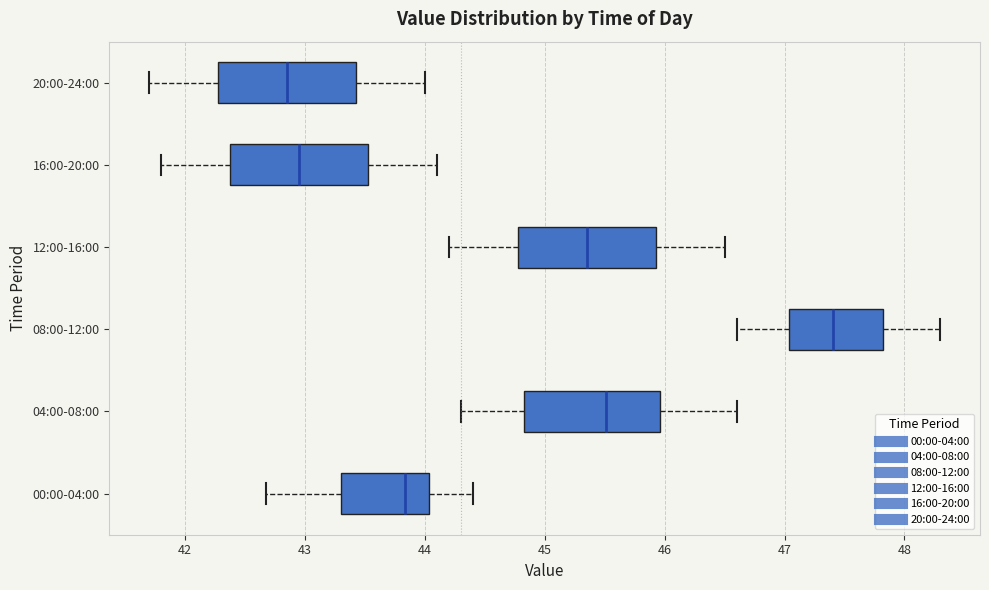

Reading bottom to top, transcribe this box plot: for each box, give where its median line is, the range the box spans, and where its two whiskers end, as read against the x-axis. The values are not printed on the chart, so give them approximately, as read against the axis.

00:00-04:00: median 43.8, box 43.3 to 44.0, whiskers 42.7 to 44.4
04:00-08:00: median 45.5, box 44.8 to 46.0, whiskers 44.3 to 46.6
08:00-12:00: median 47.4, box 47.0 to 47.8, whiskers 46.6 to 48.3
12:00-16:00: median 45.4, box 44.8 to 45.9, whiskers 44.2 to 46.5
16:00-20:00: median 43.0, box 42.4 to 43.5, whiskers 41.8 to 44.1
20:00-24:00: median 42.9, box 42.3 to 43.4, whiskers 41.7 to 44.0